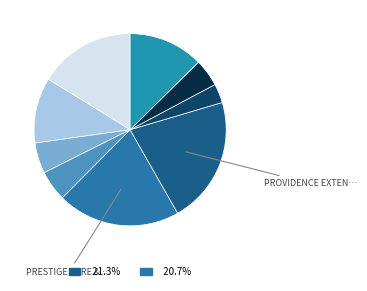

Is there a majority slice in this chart?

No